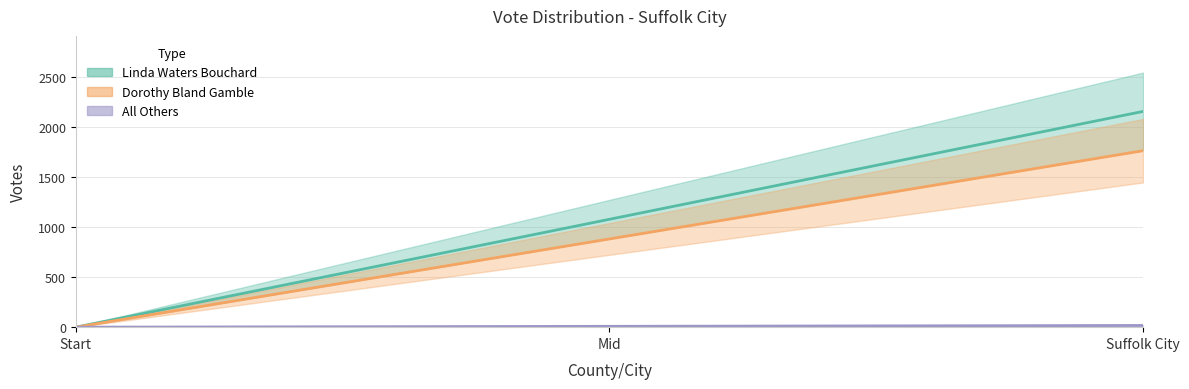

What is the difference between the maximum and minimum values in the Linda Waters Bouchard series?

2158.0